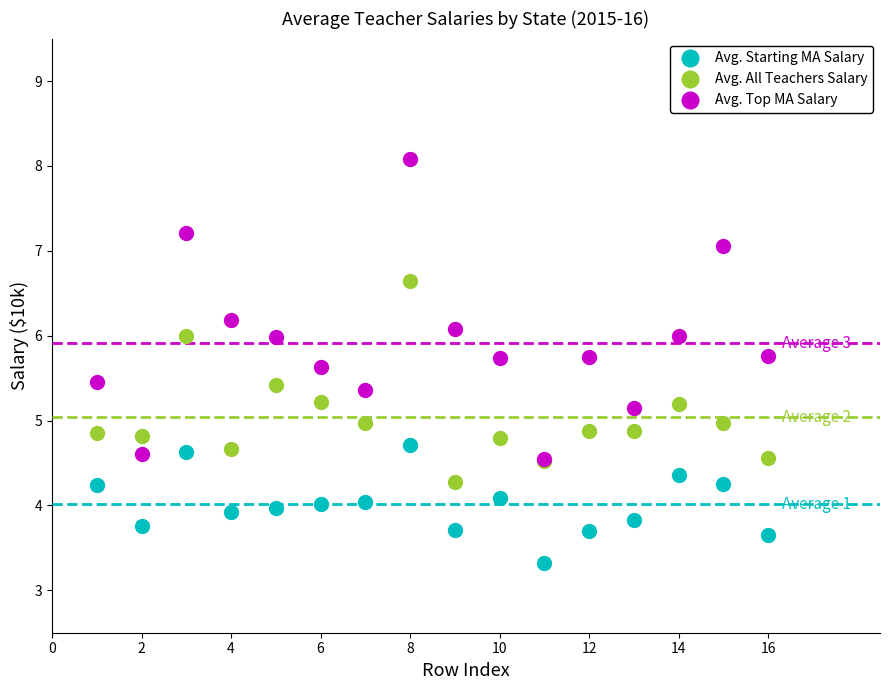

Which series reaches the minimum Y coordinate?

Avg. Starting MA Salary